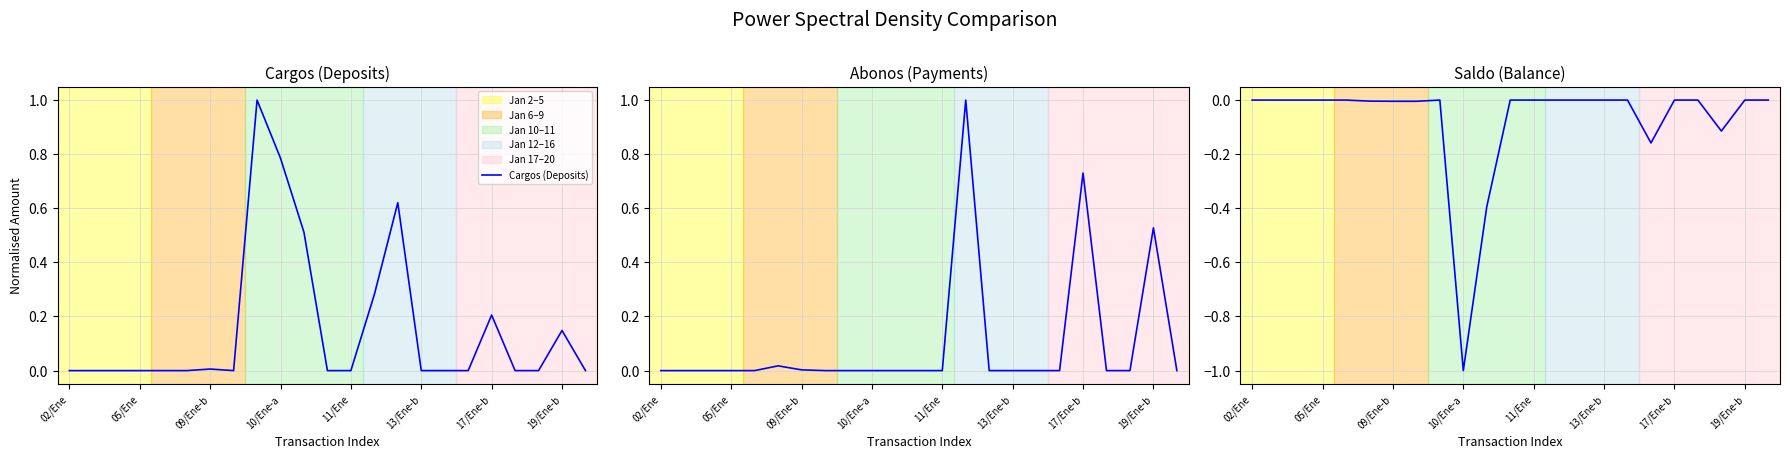

What is the average value of the Saldo (Balance) series?

-0.1